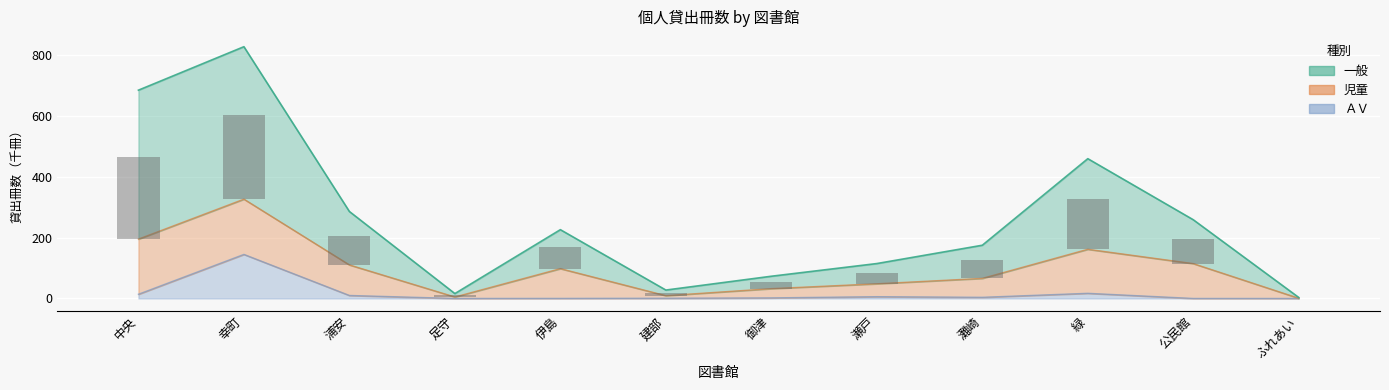

At which category is the sum across all series the highest?

幸町